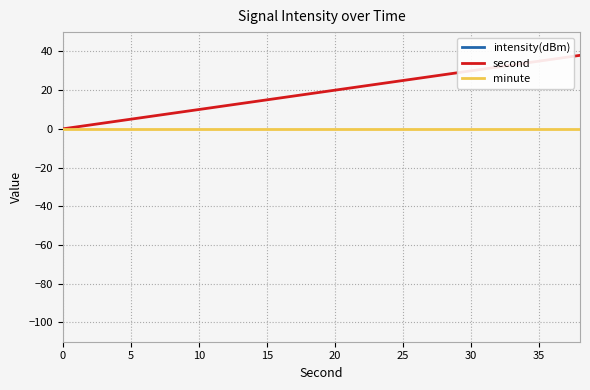

What is the maximum value for second?

38